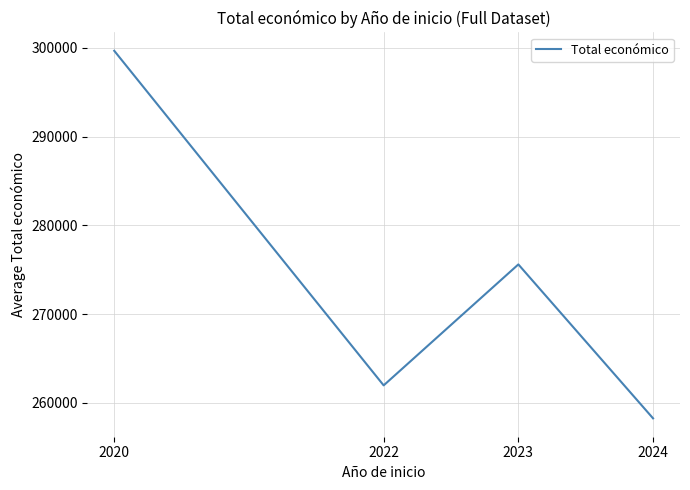

Which category has the highest value across all series?

2020